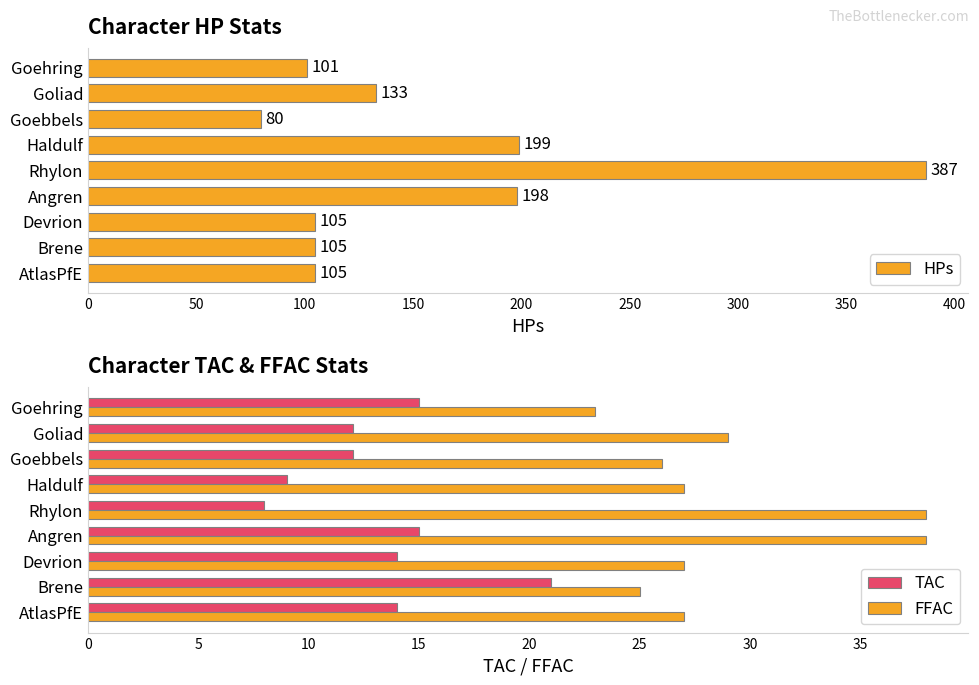

What is the difference between the HPs values at AtlasPfE and Goehring?

4